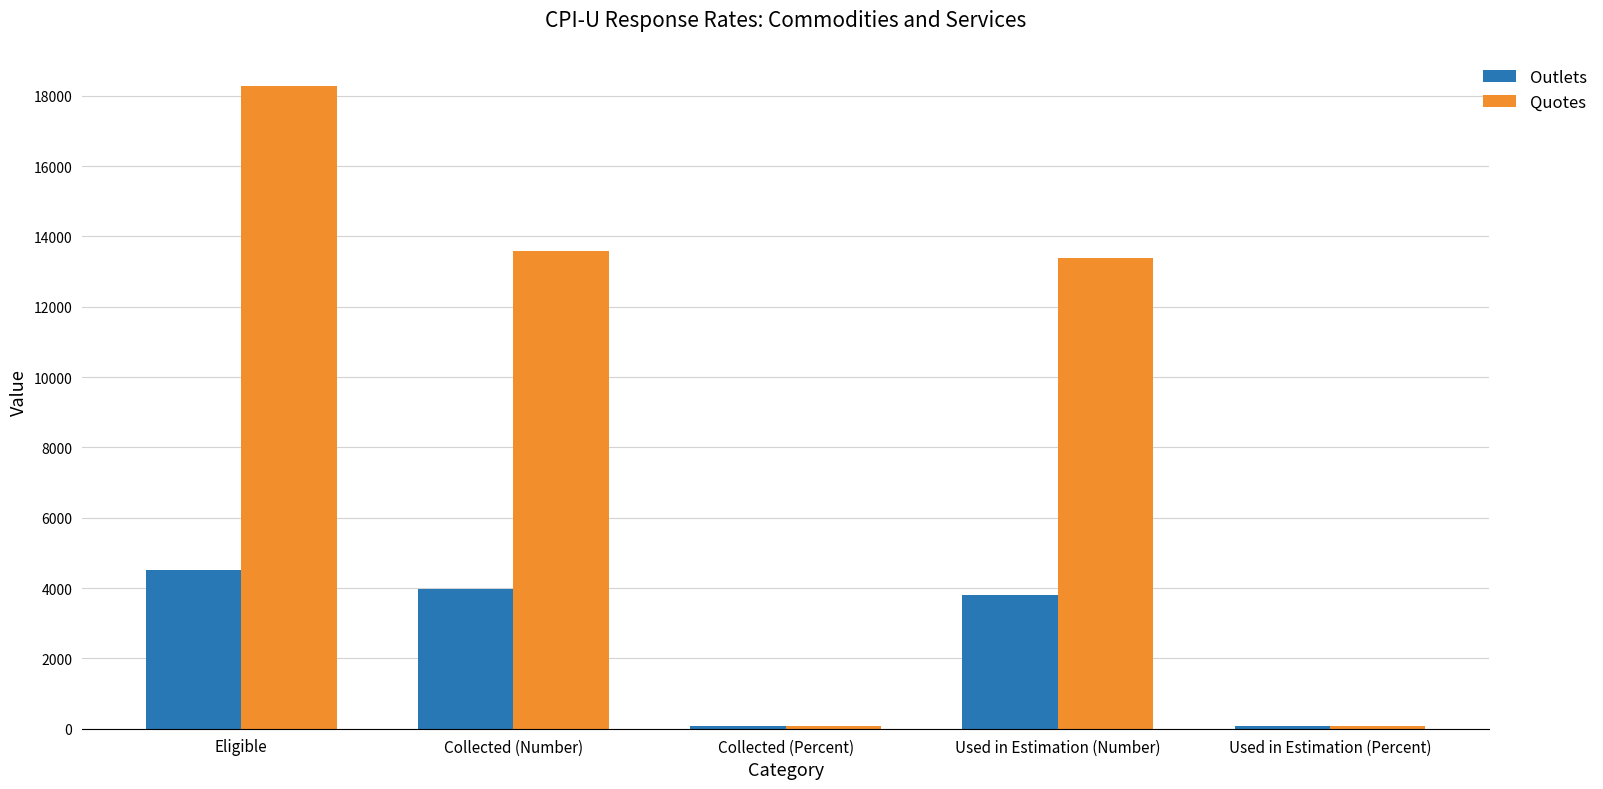

Which series has the widest spread of values?

Quotes